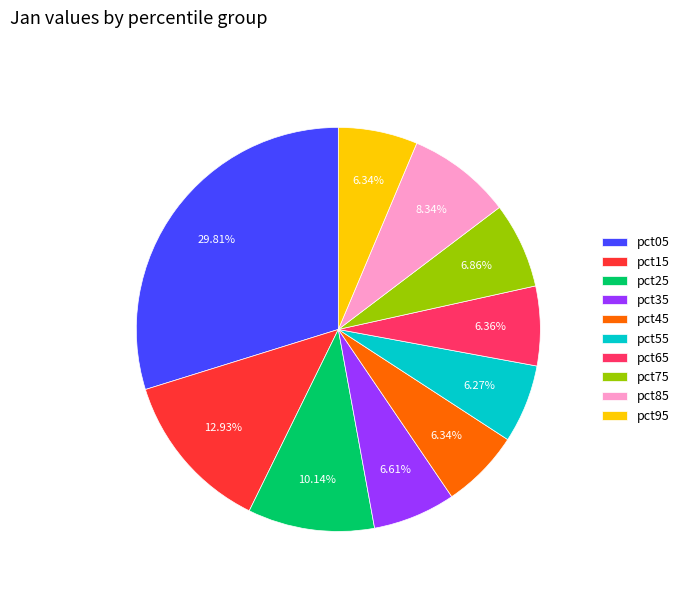

How many segments does this pie chart have?

10